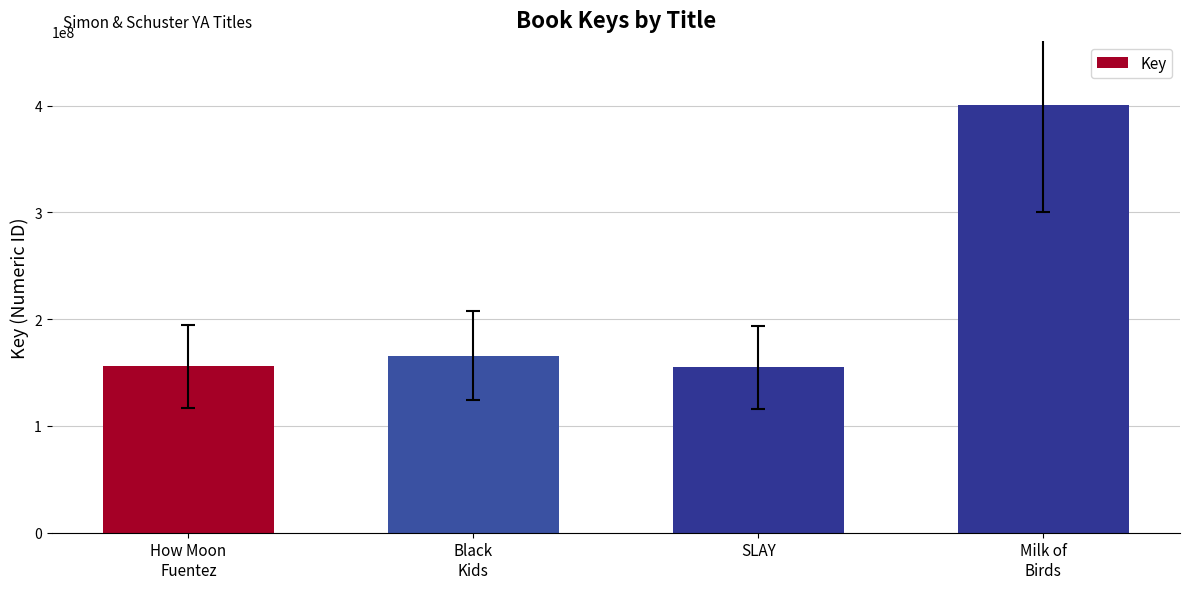

What value does the data have at SLAY, to the nearest 100?

155094100